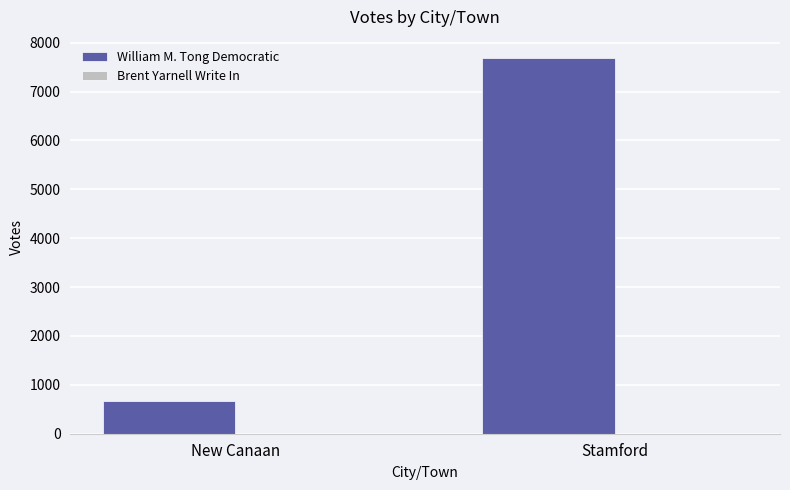

Count the number of data series in this chart.

2